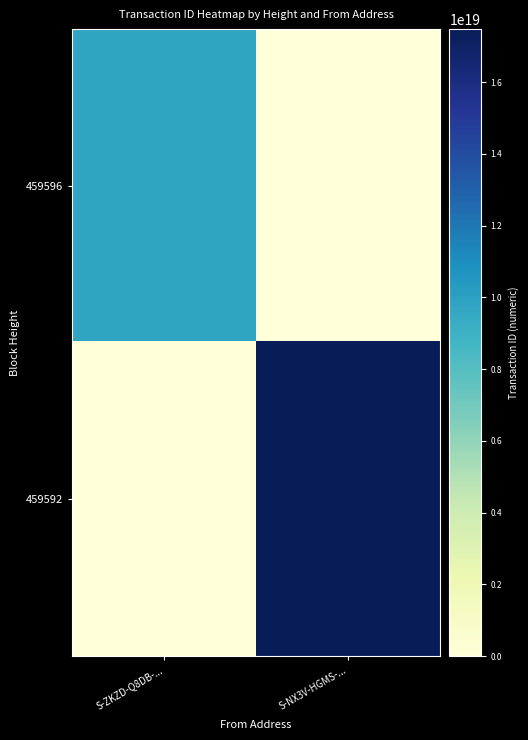

Reading left to right, transcribe all the data shown in this chart.

459596: S-ZKZD-Q8DB-...=9741197132560160768	S-NX3V-HGMS-...=0
459592: S-ZKZD-Q8DB-...=0	S-NX3V-HGMS-...=17476297066948476928